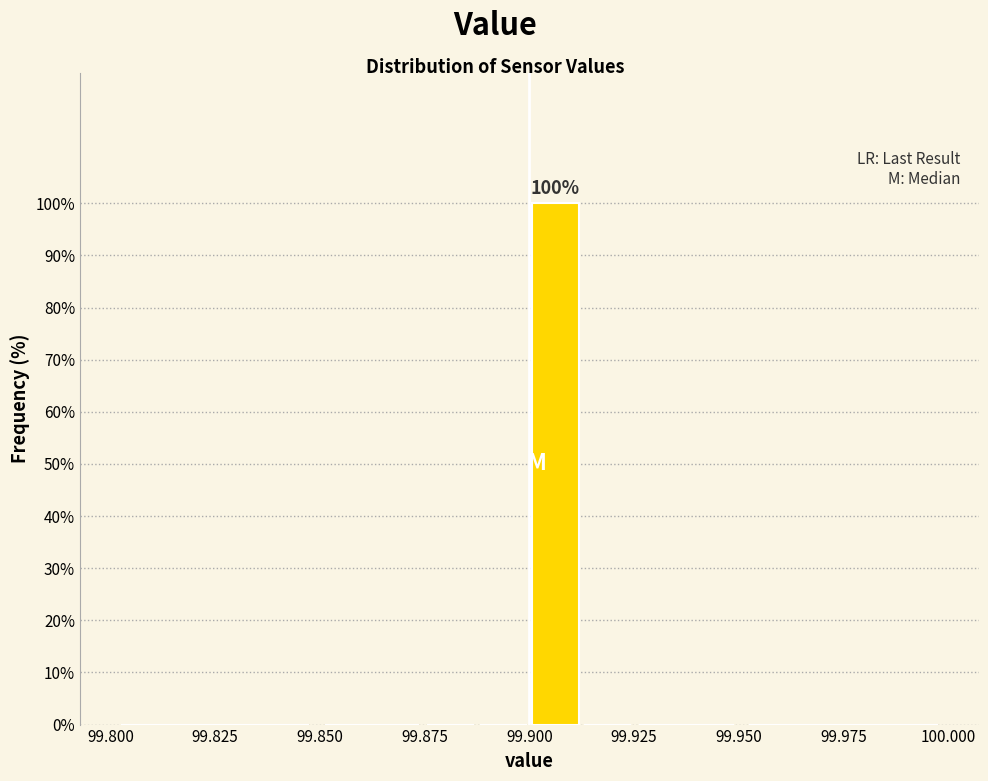

Around what value on the x-axis is the tallest bar? Give the approximate position of its centre, as read against the axis.

99.905